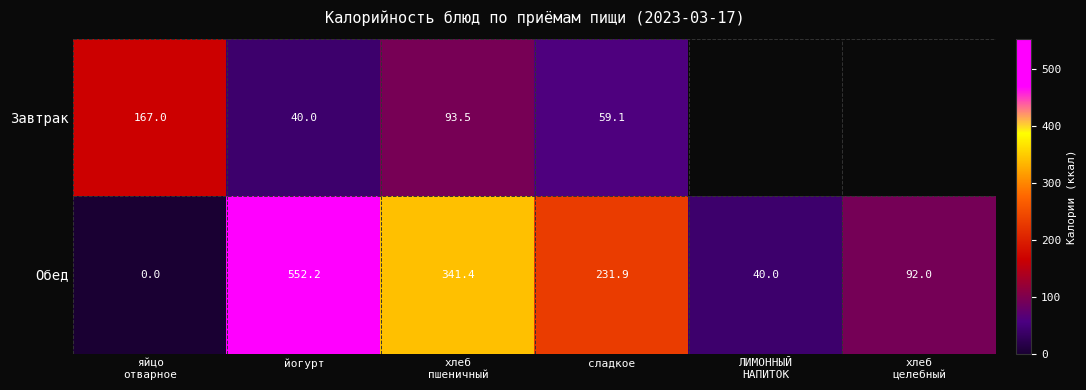

Count the number of data series in this chart.

2